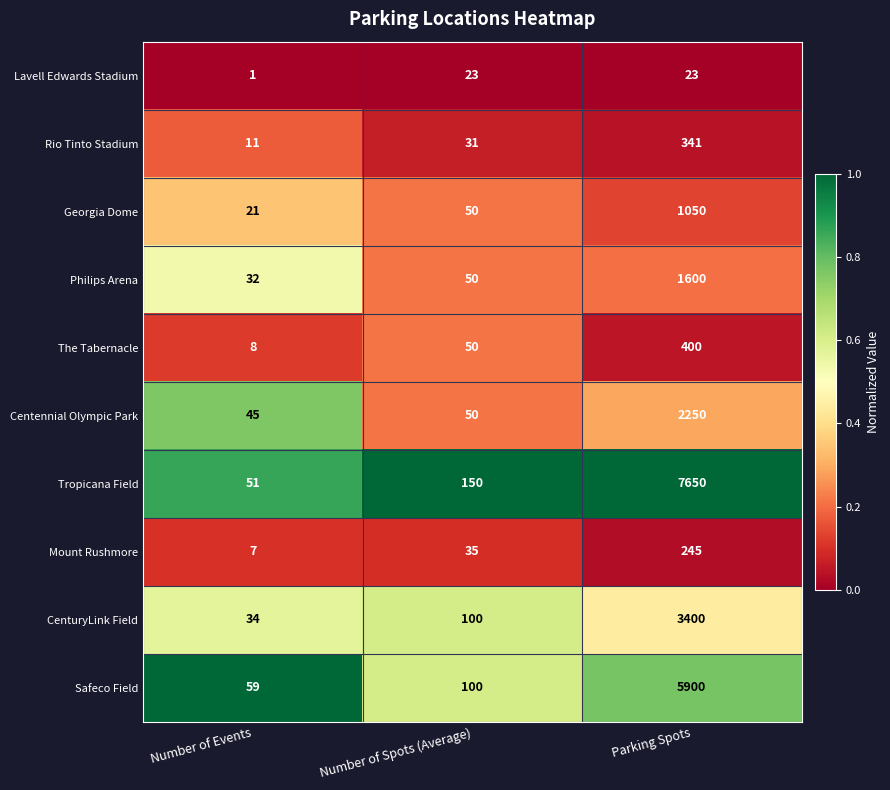

Reading left to right, transcribe all the data shown in this chart.

Lavell Edwards Stadium: 1	23	23
Rio Tinto Stadium: 11	31	341
Georgia Dome: 21	50	1050
Philips Arena: 32	50	1600
The Tabernacle: 8	50	400
Centennial Olympic Park: 45	50	2250
Tropicana Field: 51	150	7650
Mount Rushmore: 7	35	245
CenturyLink Field: 34	100	3400
Safeco Field: 59	100	5900